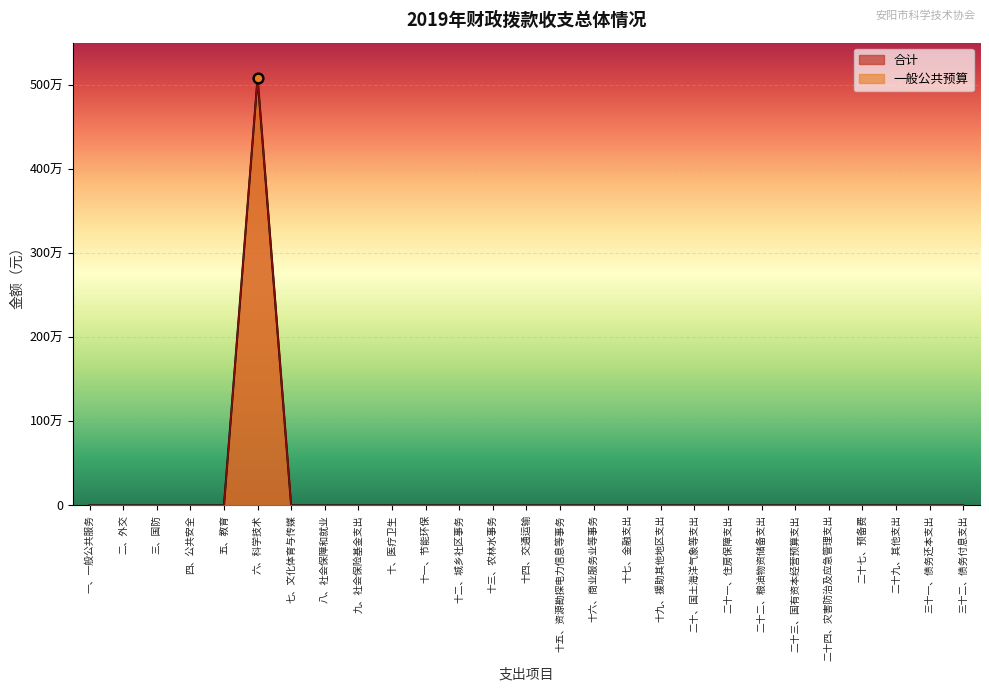

Which series reaches the minimum Y coordinate?

合计